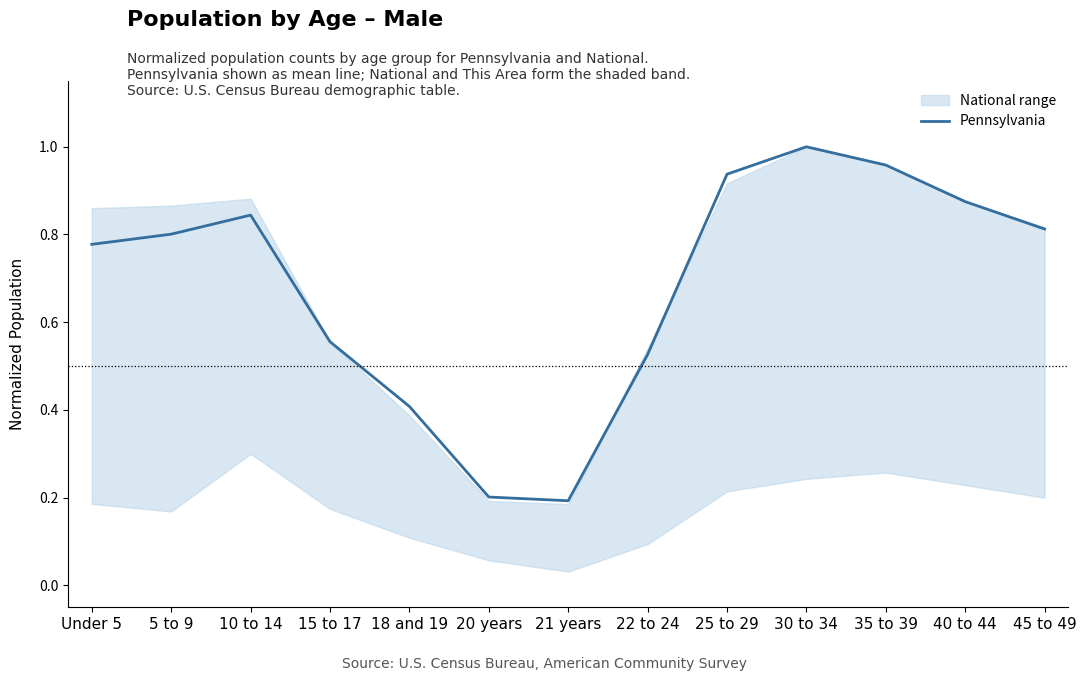

Reading left to right, list all the values displayed in this chart.

0.8	0.8	0.8	0.6	0.4	0.2	0.2	0.5	0.9	1.0	1.0	0.9	0.8